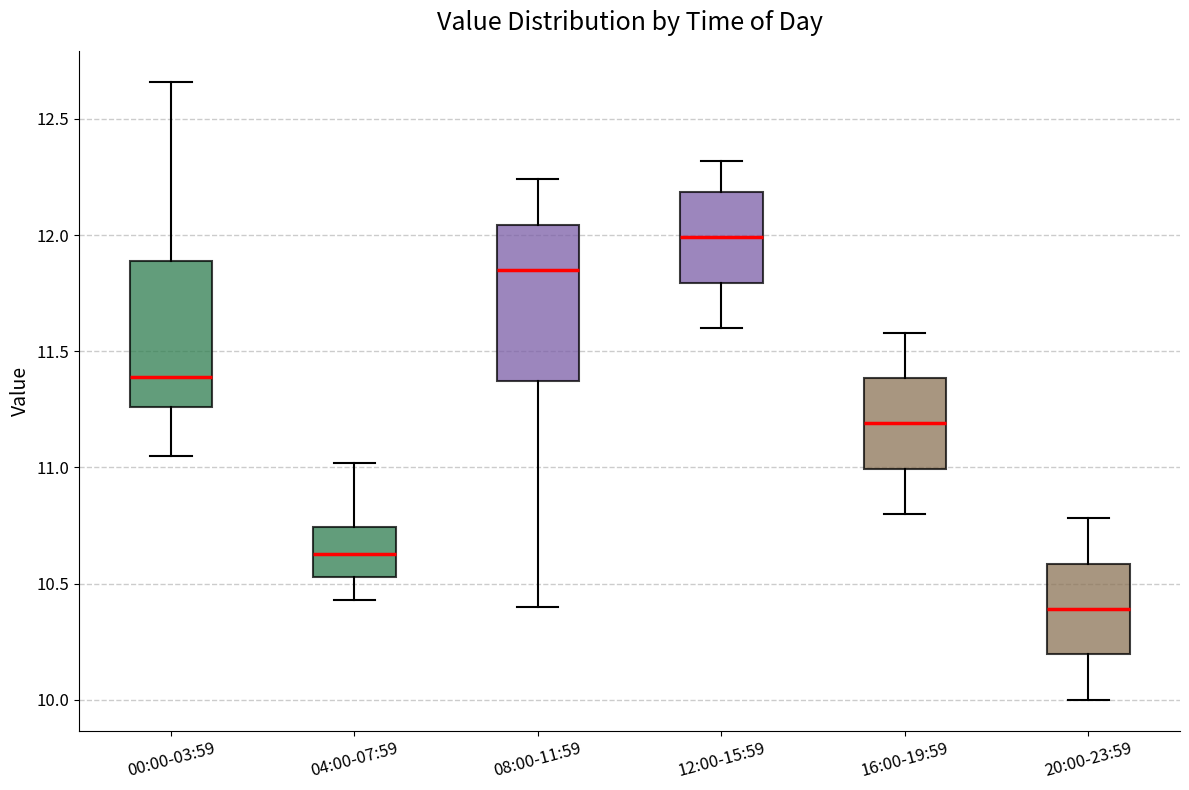

Reading left to right, transcribe this box plot: for each box, give where its median line is, the range the box spans, and where its two whiskers end, as read against the y-axis. The values are not printed on the chart, so give them approximately, as read against the axis.

00:00-03:59: median 11.40, box 11.25 to 11.90, whiskers 11.05 to 12.65
04:00-07:59: median 10.65, box 10.55 to 10.75, whiskers 10.45 to 11.00
08:00-11:59: median 11.85, box 11.35 to 12.05, whiskers 10.40 to 12.25
12:00-15:59: median 12.00, box 11.80 to 12.20, whiskers 11.60 to 12.30
16:00-19:59: median 11.20, box 11.00 to 11.40, whiskers 10.80 to 11.60
20:00-23:59: median 10.40, box 10.20 to 10.60, whiskers 10.00 to 10.80